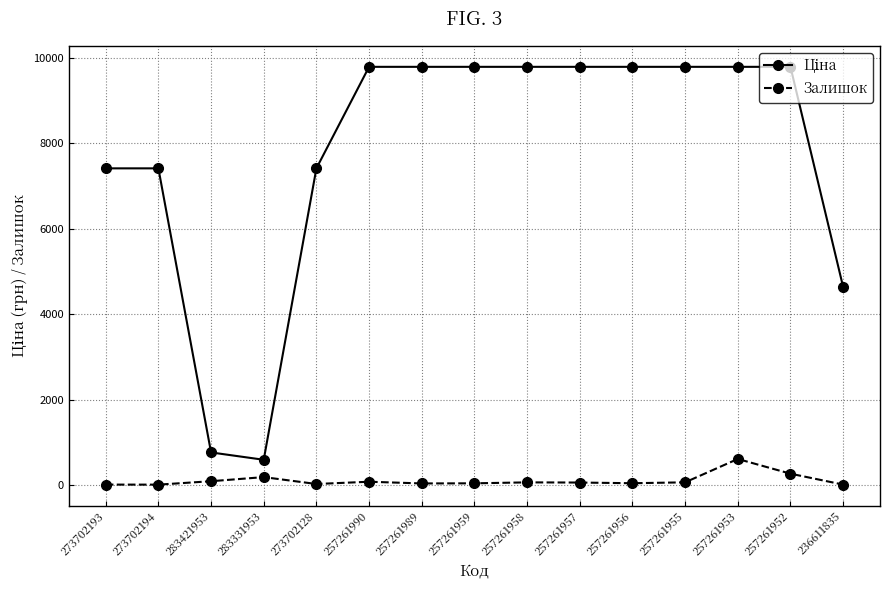

Which category has the highest value in the Залишок series?

257261953